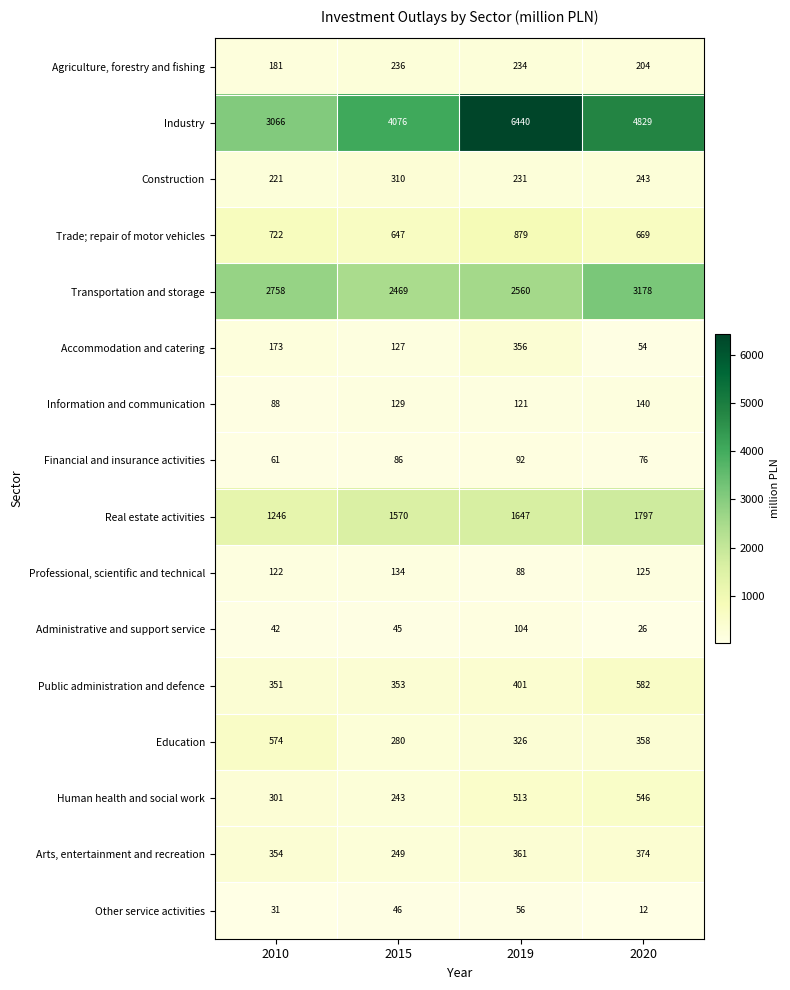

What is the sum of the Arts, entertainment and recreation values at 2020 and 2010?

728